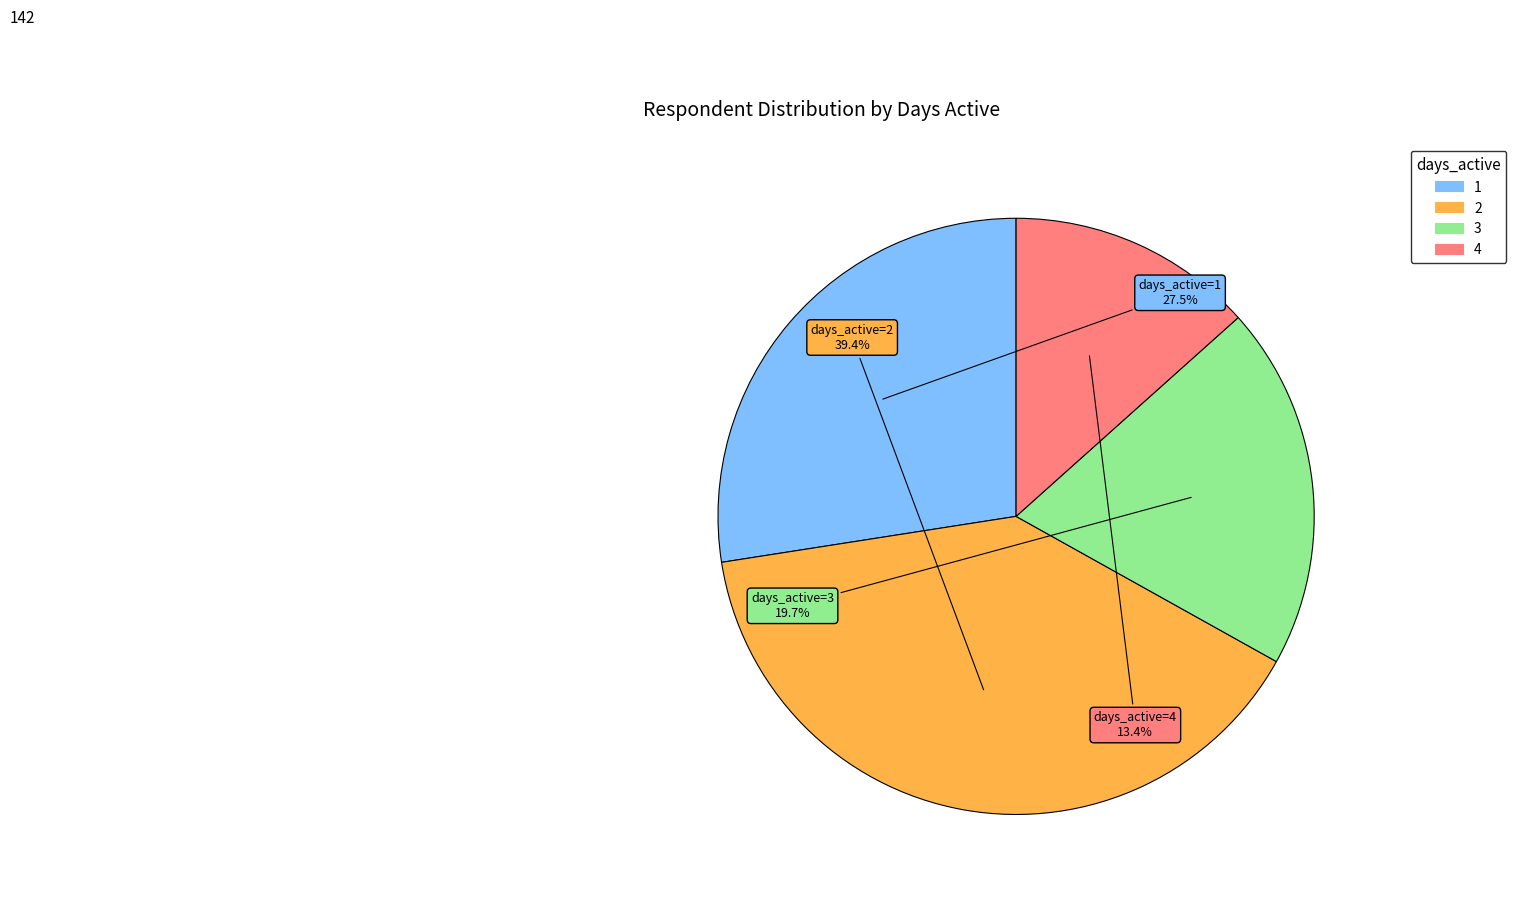

To the nearest percent, what is the difference between the 2 and 4 slice percentages?

26%